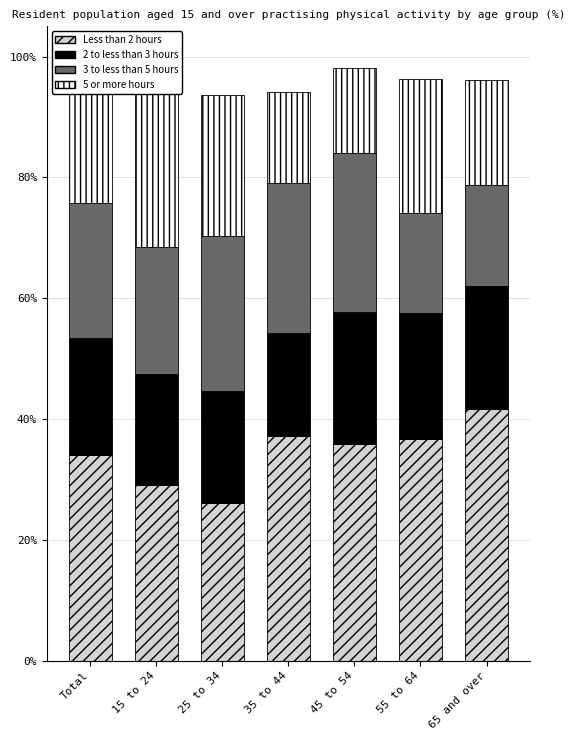

Which series changed the most between Total and 45 to 54?

5 or more hours